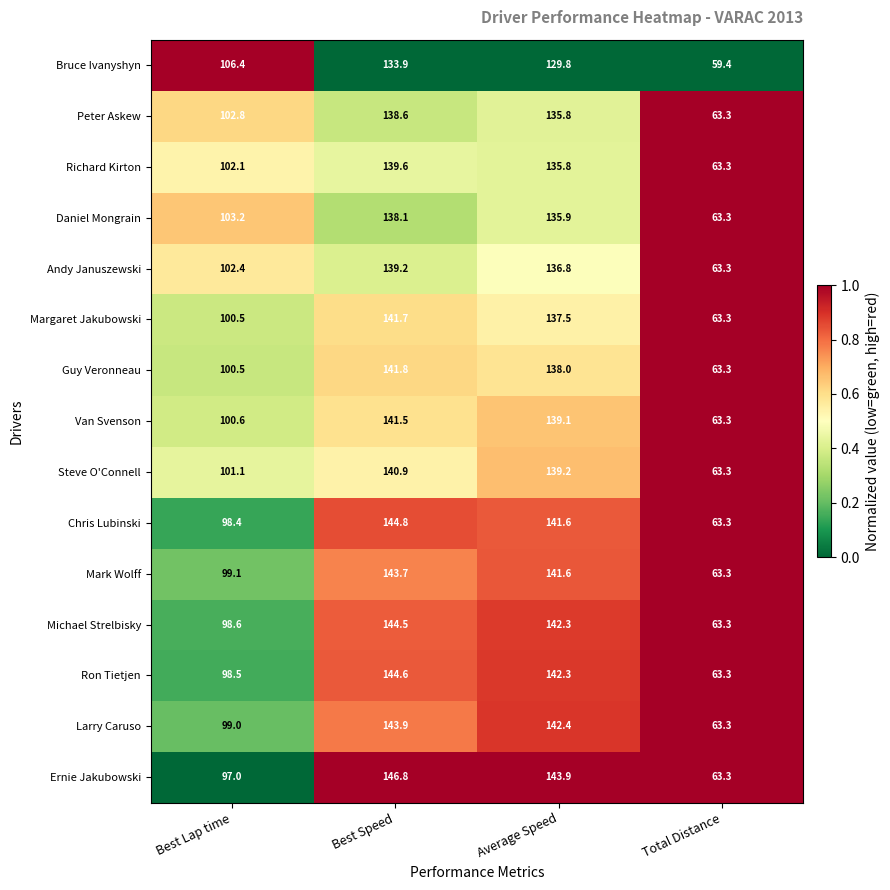

Which category has the highest value across all series?

Best Speed